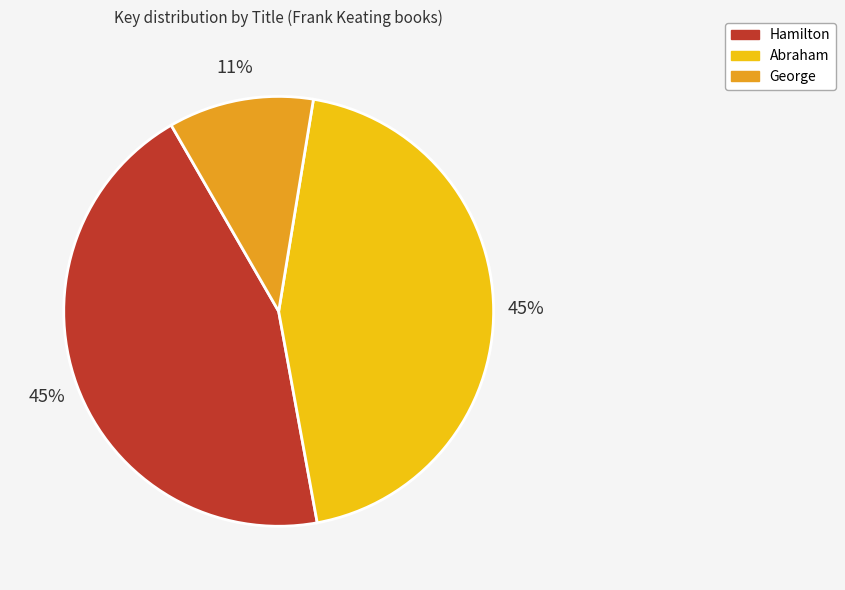

To the nearest percent, what is the combined percentage of Abraham and Hamilton?

89%